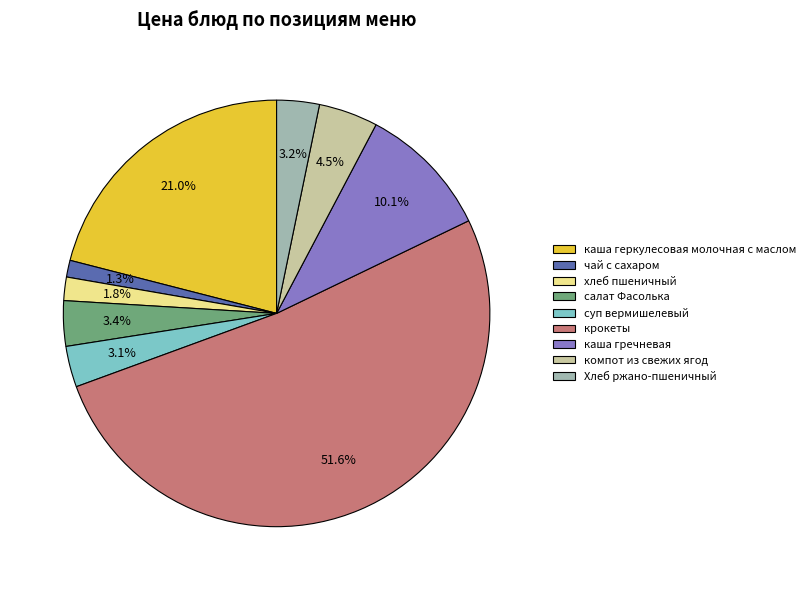

How much of the chart is everything except Хлеб ржано-пшеничный?

96.8%